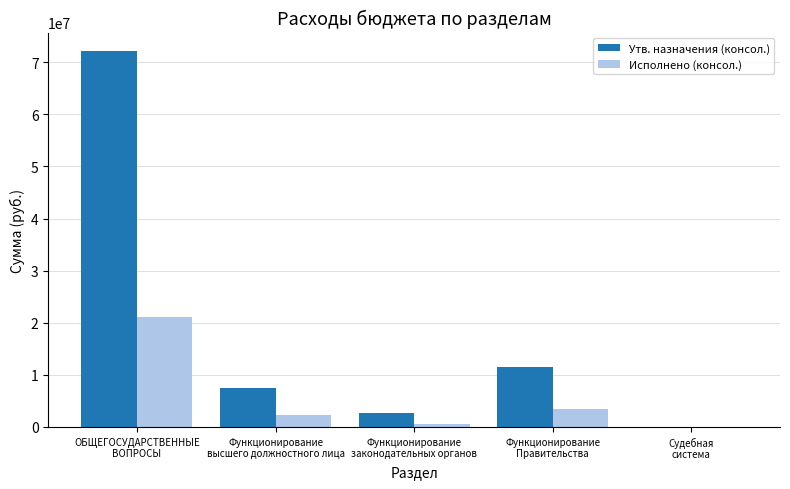

Which series has the largest total across all categories?

Утв. назначения (консол.)